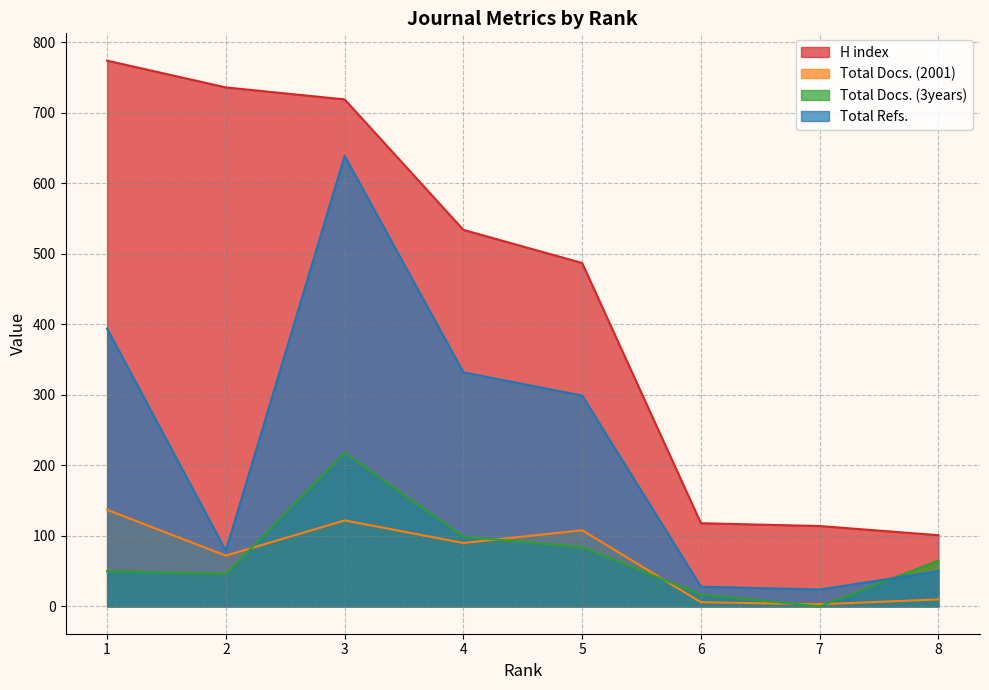

How many lines are shown in the chart?

4